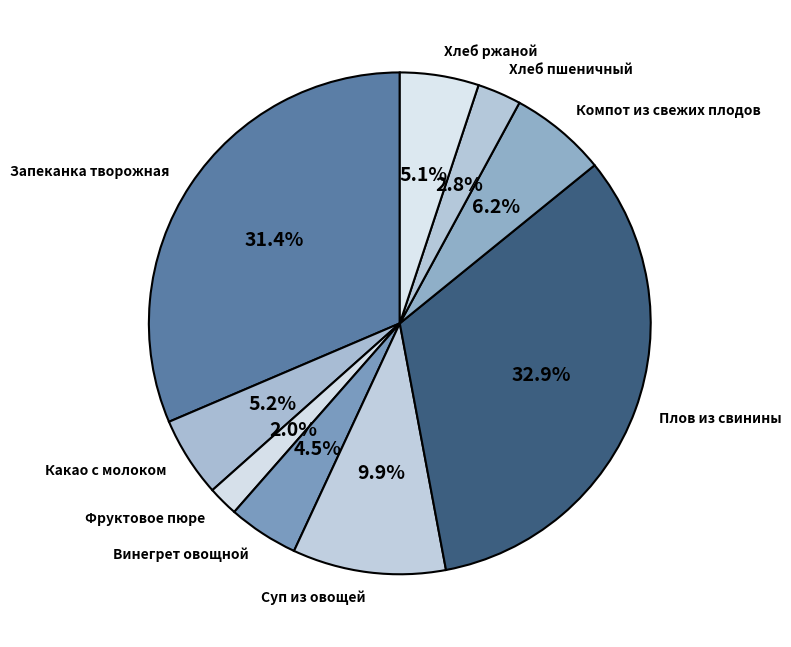

What is the smallest slice in the pie chart?

Фруктовое пюре